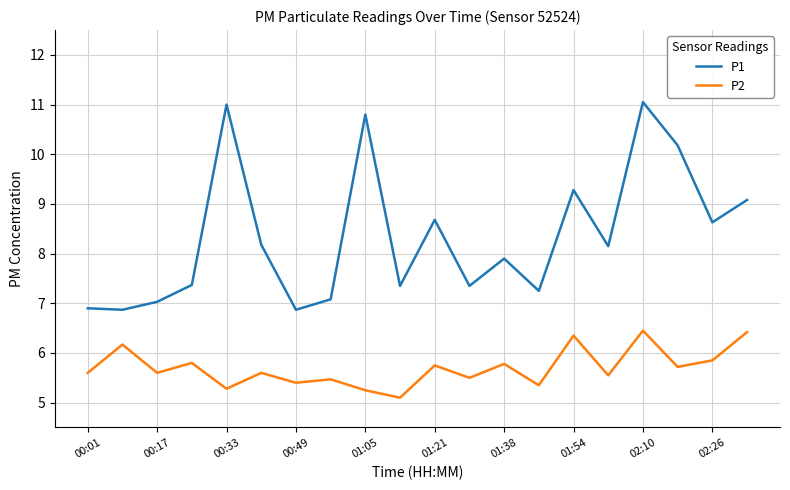

Does the chart display data point markers on the line(s)?

No